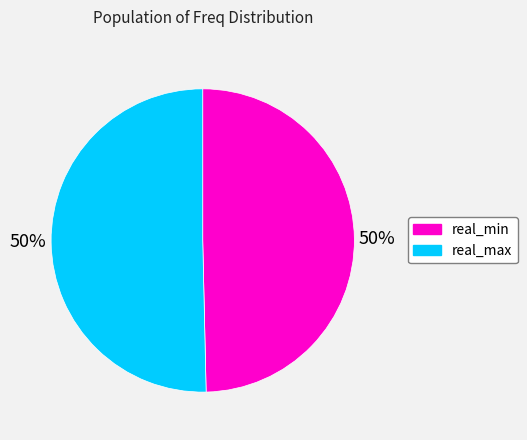

To the nearest percent, what is the average slice percentage?

50%